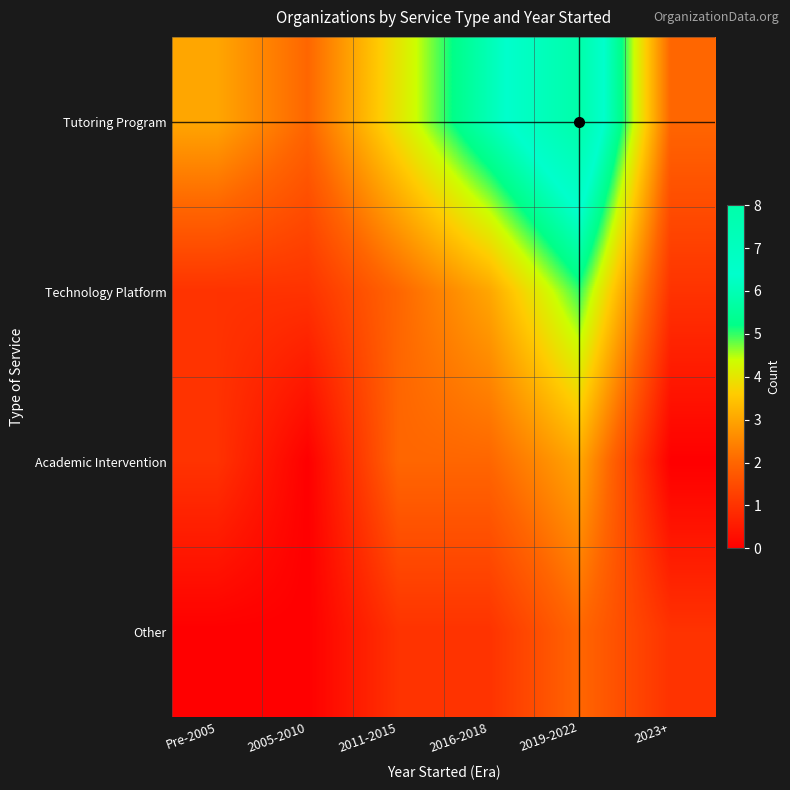

How many series are shown in this chart?

4